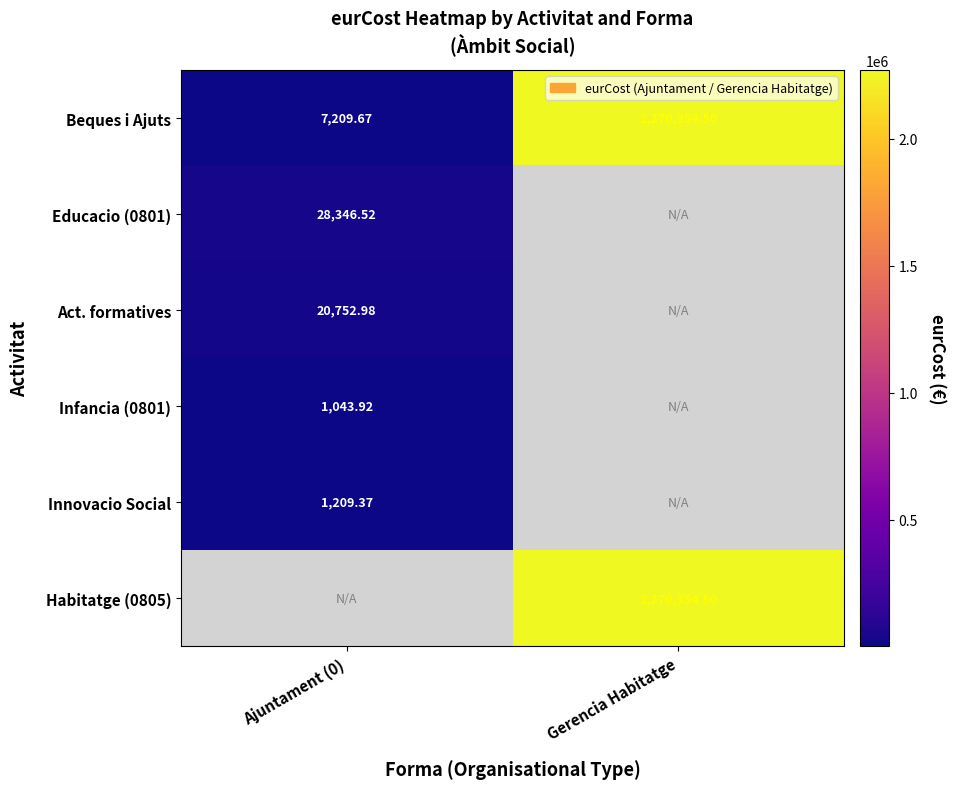

What is the minimum value for Act. formatives?

20753.0